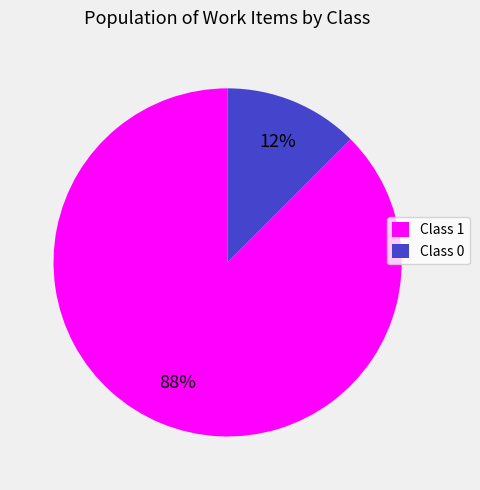

Which has a higher value, Class 1 or Class 0?

Class 1